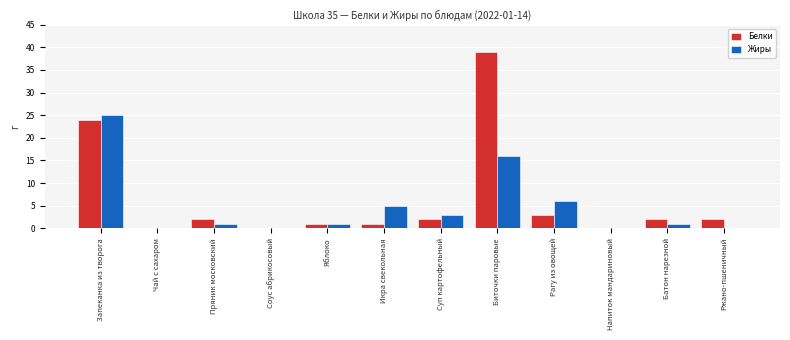

What is the sum of all Жиры values?

58